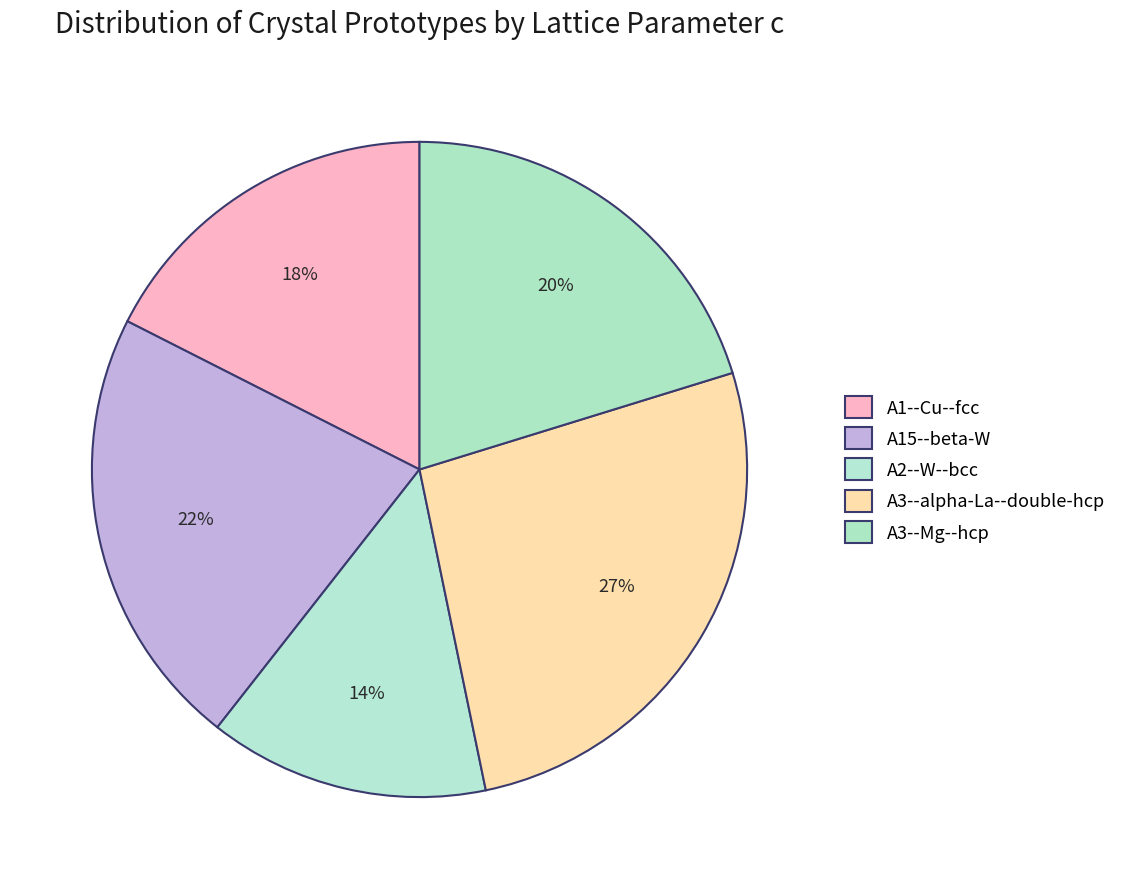

Approximately how many times larger is the value at A1--Cu--fcc compared to A2--W--bcc?

1.3